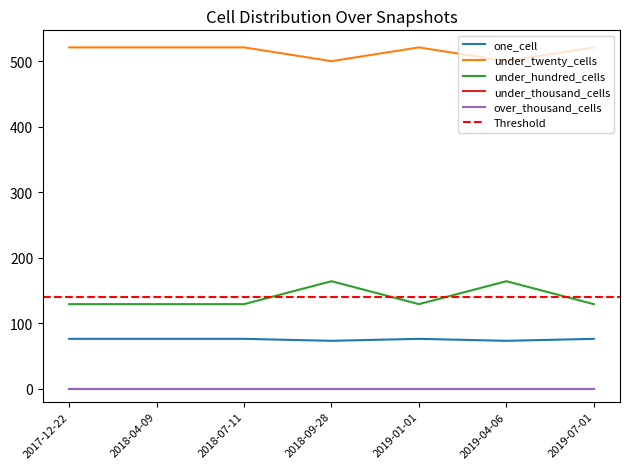

The under_hundred_cells series shows 164 at 2019-04-06. True or false?

True